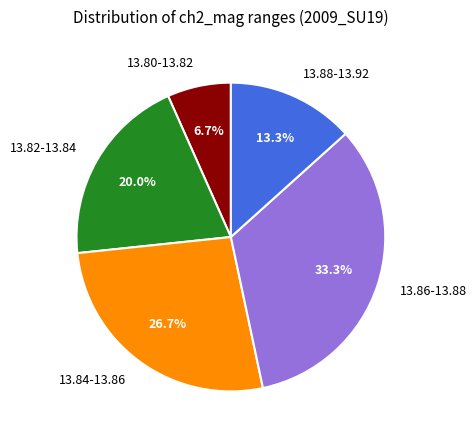

How many segments does this pie chart have?

5